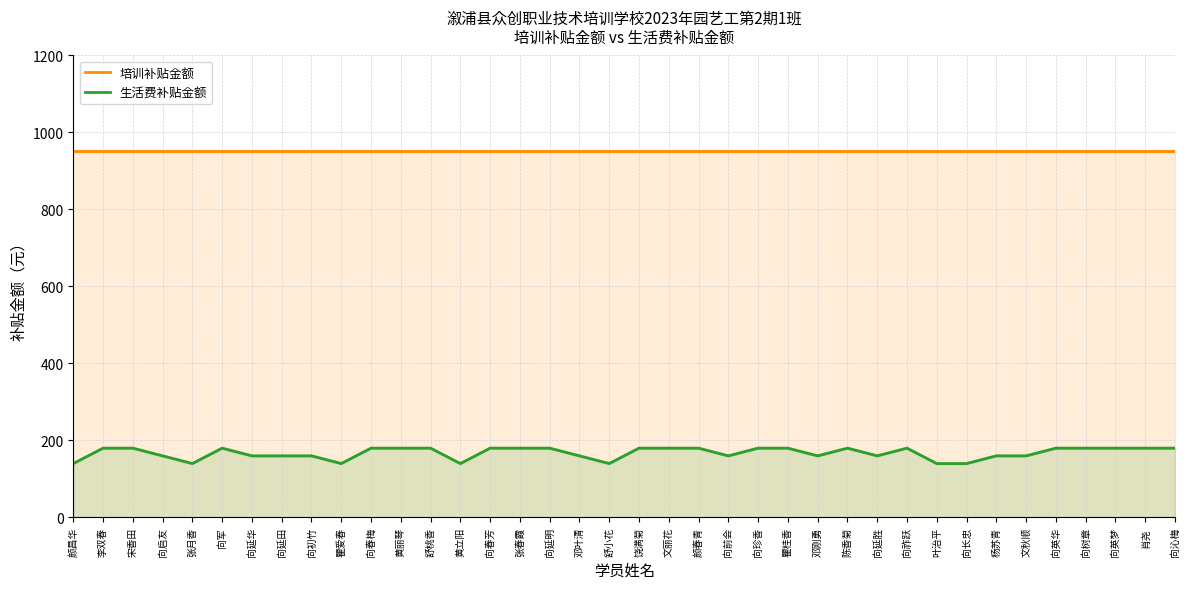

Where is 生活费补贴金额 nearest to the value 160?

向启友